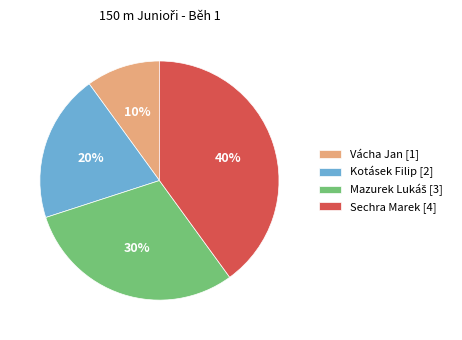

To the nearest percent, what is the difference between the largest and smallest slice percentages?

30%